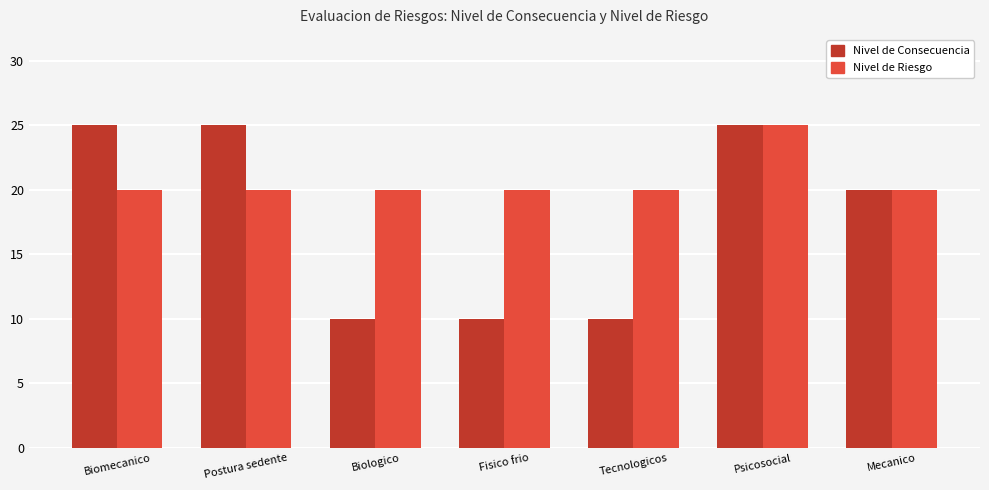

Which series has the largest range (max minus min)?

Nivel de Consecuencia